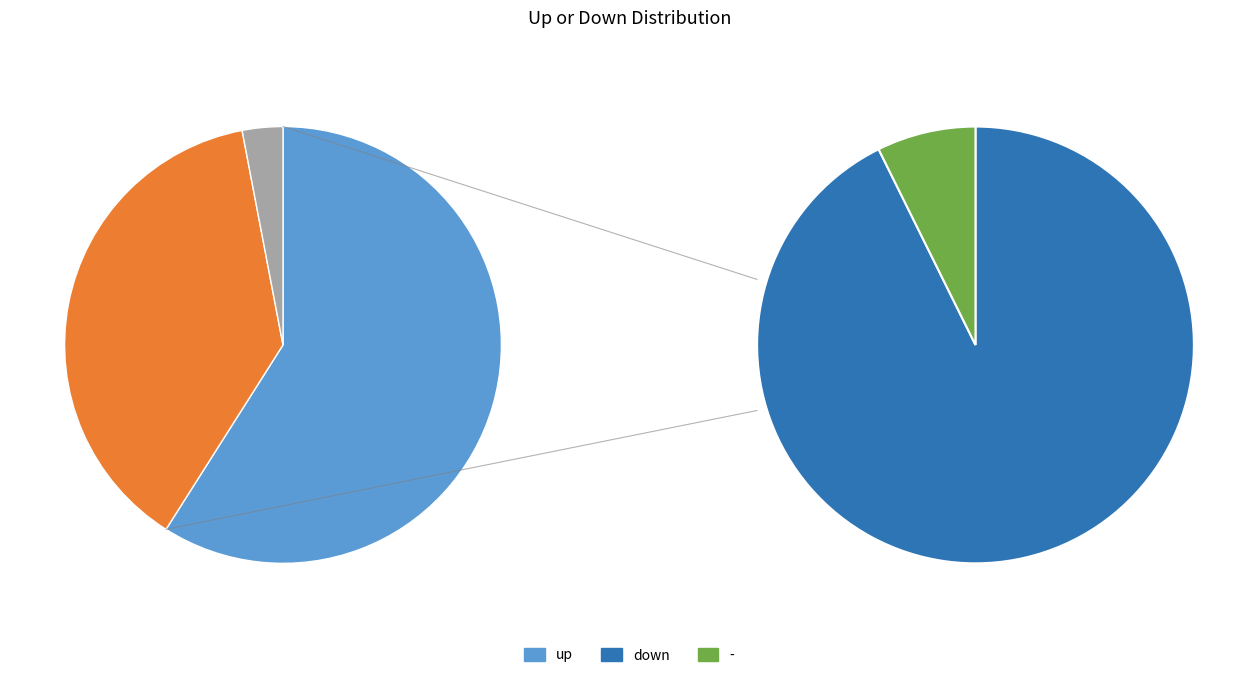

Approximately how many times larger is the value at up compared to down?

1.6